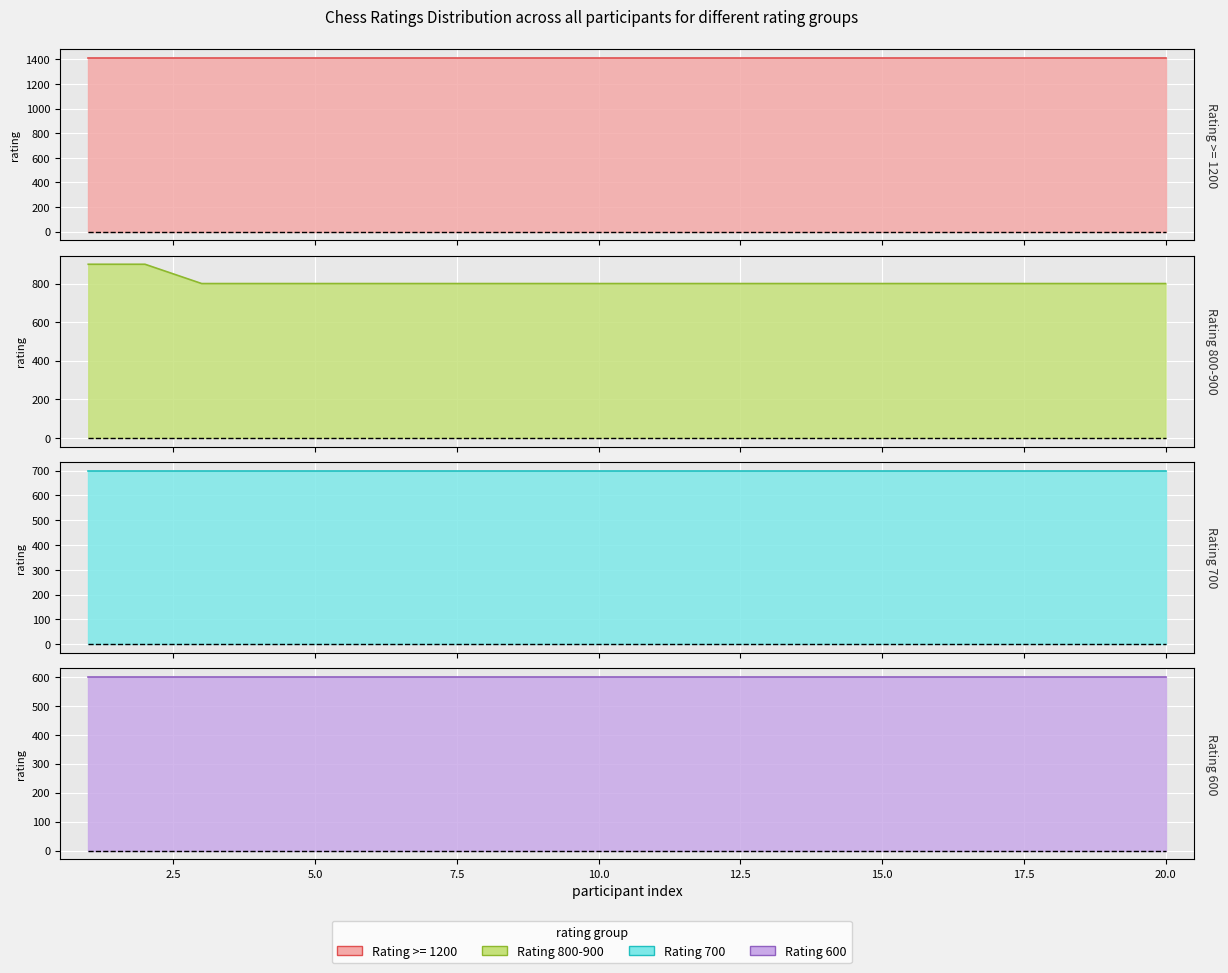

What are all the series names shown in the legend?

Rating >= 1200, Rating 800-900, Rating 700, Rating 600